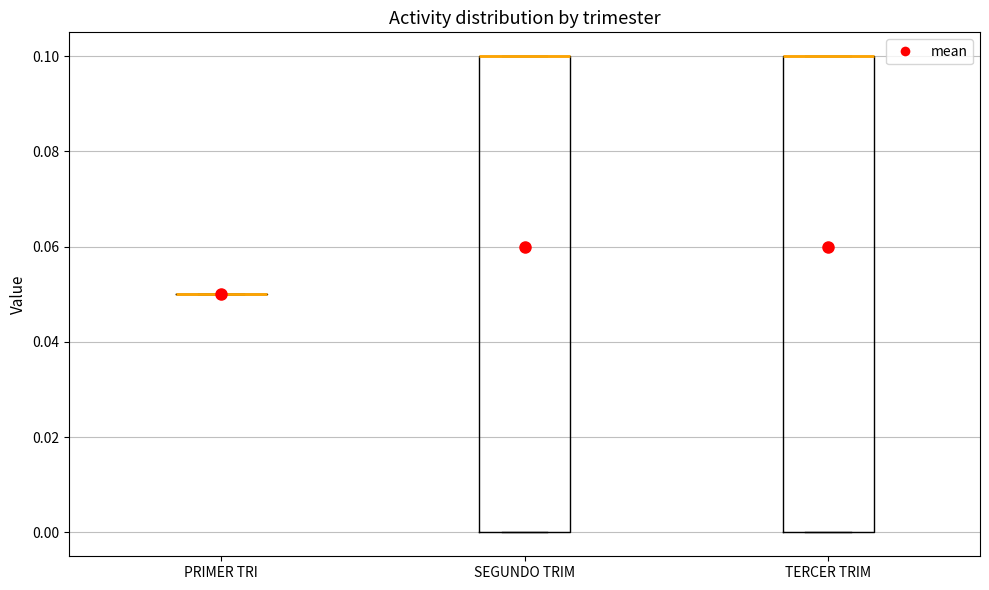

Reading left to right, transcribe this box plot: for each box, give where its median line is, the range the box spans, and where its two whiskers end, as read against the y-axis. The values are not printed on the chart, so give them approximately, as read against the axis.

PRIMER TRI: box collapsed to a line at 0.05, whiskers 0.05 to 0.05
SEGUNDO TRIM: median 0.10 (drawn on the box's upper edge), box 0.00 to 0.10, whiskers 0.00 to 0.10
TERCER TRIM: median 0.10 (drawn on the box's upper edge), box 0.00 to 0.10, whiskers 0.00 to 0.10